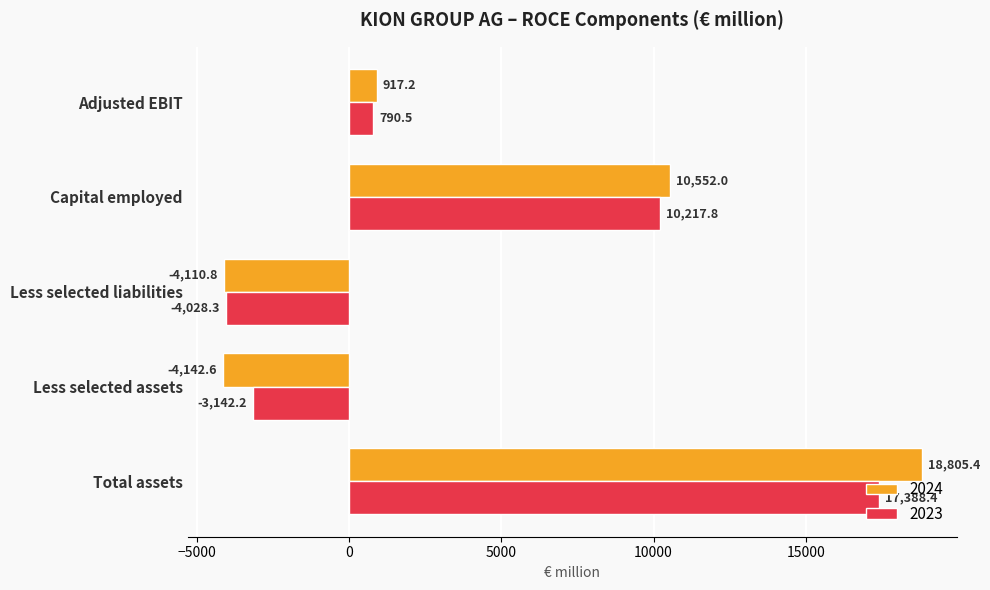

How many values in the 2024 series are below 917?

2